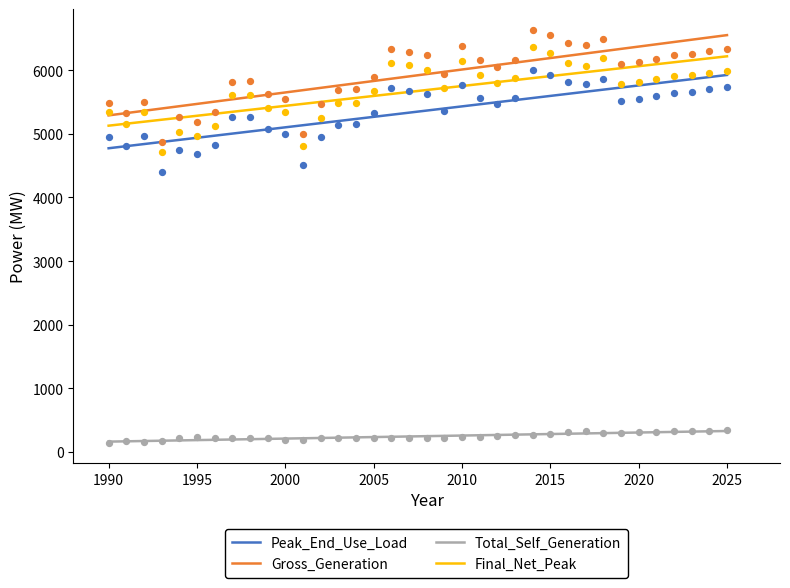

Which series has the largest total across all categories?

Gross_Generation